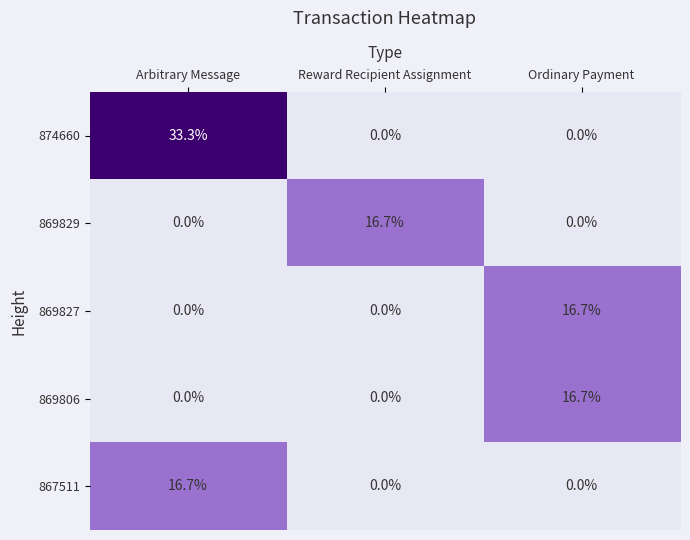

What is the approximate value of 869806 at Ordinary Payment?

16.7